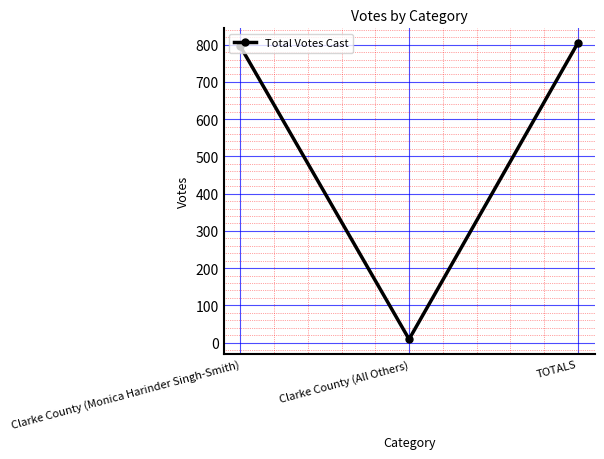

What is the difference between the values at Clarke County (Monica Harinder Singh-Smith) and TOTALS?

9